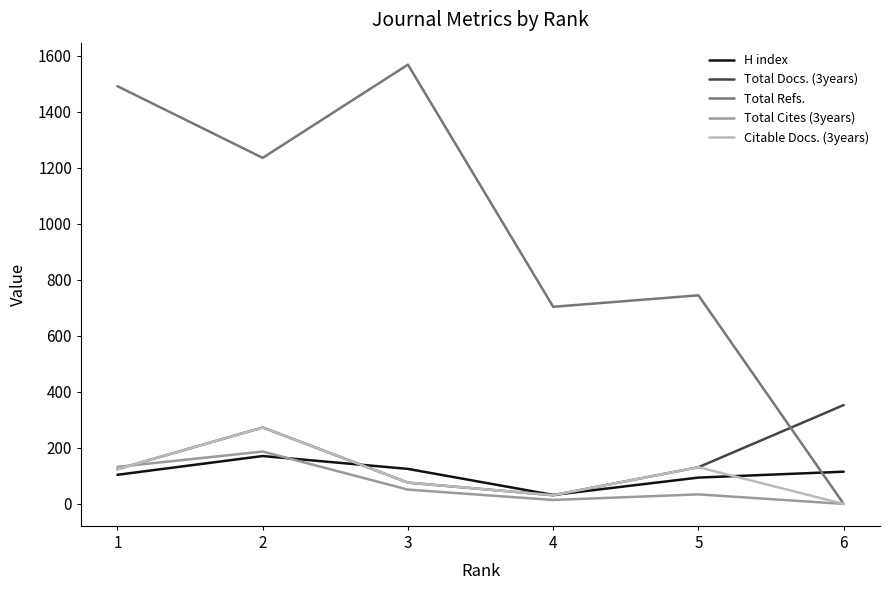

Is the value of Total Cites (3years) at 6 greater than the value of Total Refs. at 2?

No